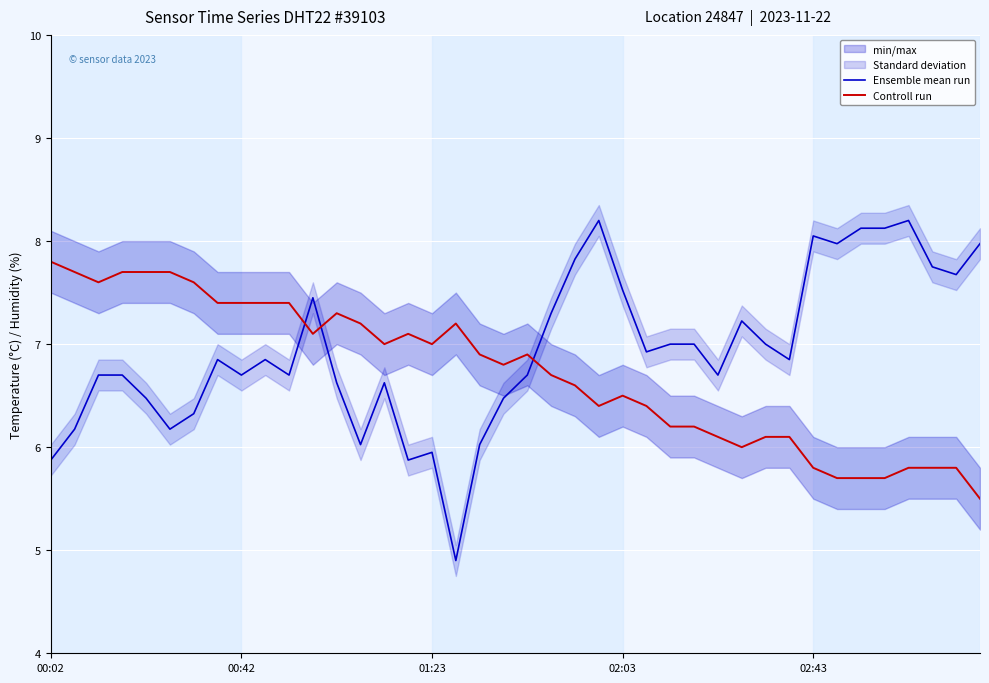

What position from the left is 25?

26